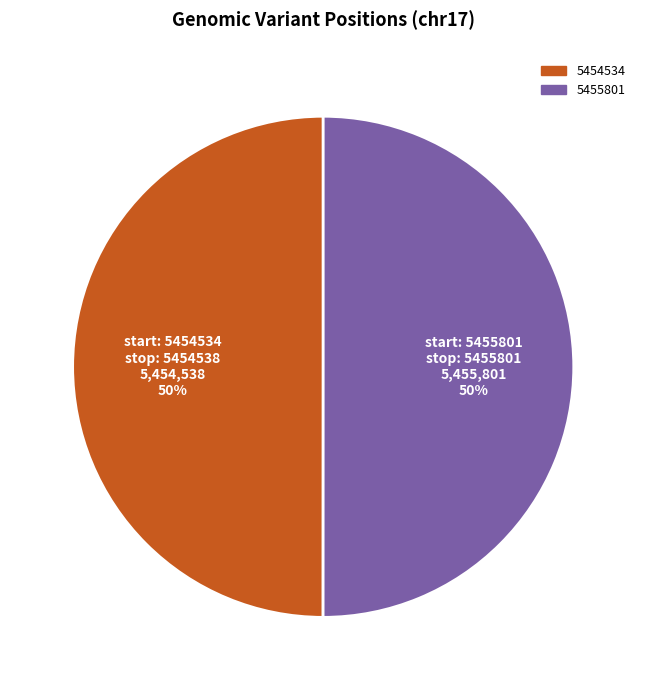

Is the sum of 5454534 and 5455801 greater than half?

Yes